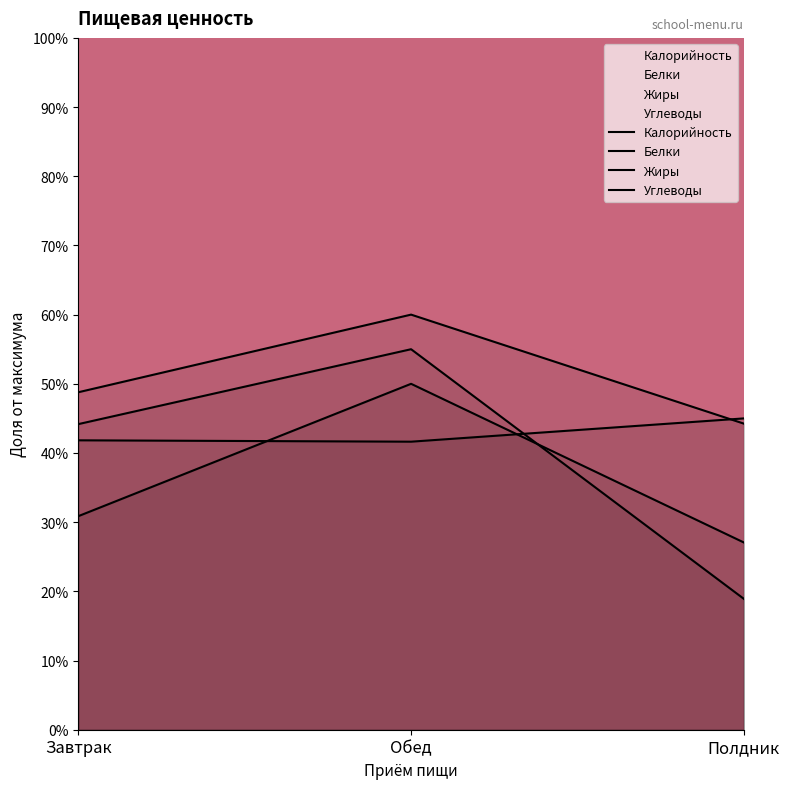

Is it true that Белки equals 0.3 at Полдник?

False